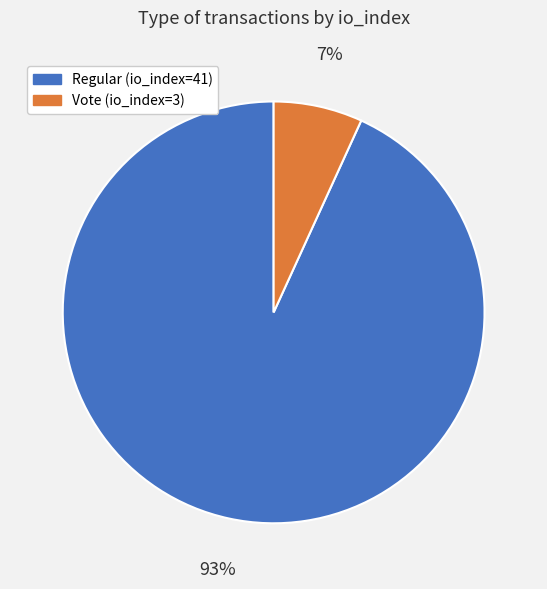

To the nearest percent, what is the difference between the Vote (io_index=3) and Regular (io_index=41) slice percentages?

86%